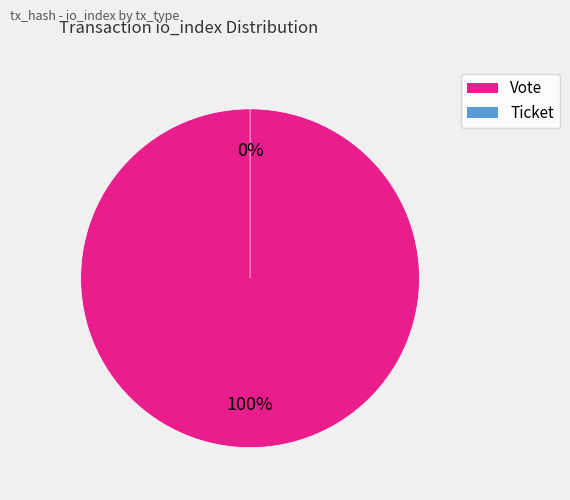

What is the smallest slice in the pie chart?

Ticket